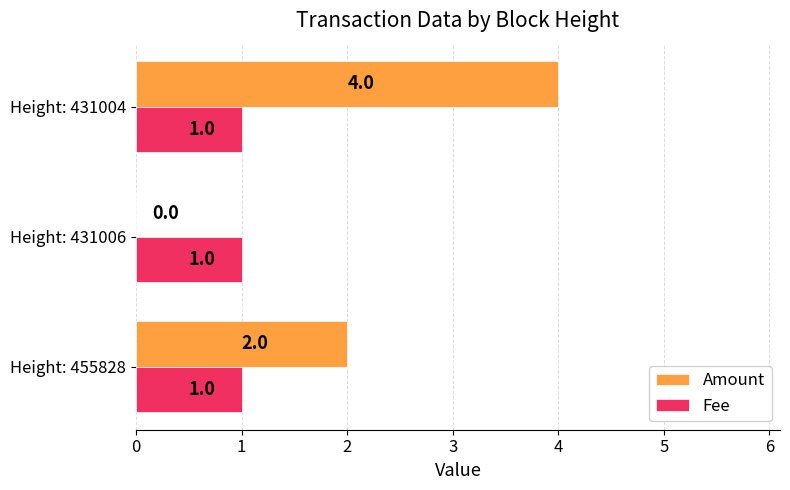

Is it true that Amount equals 5 at Height: 431004?

False